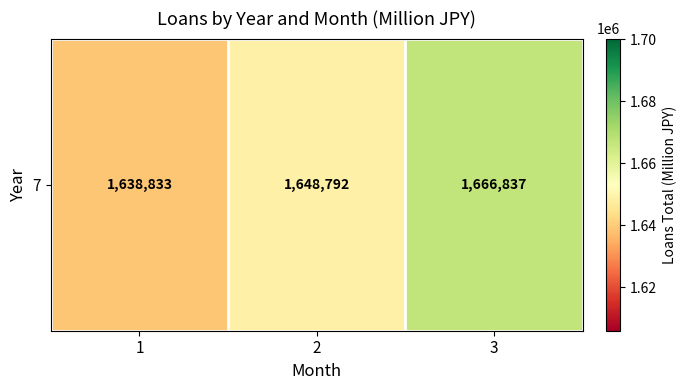

What is the greatest value displayed?

1666837